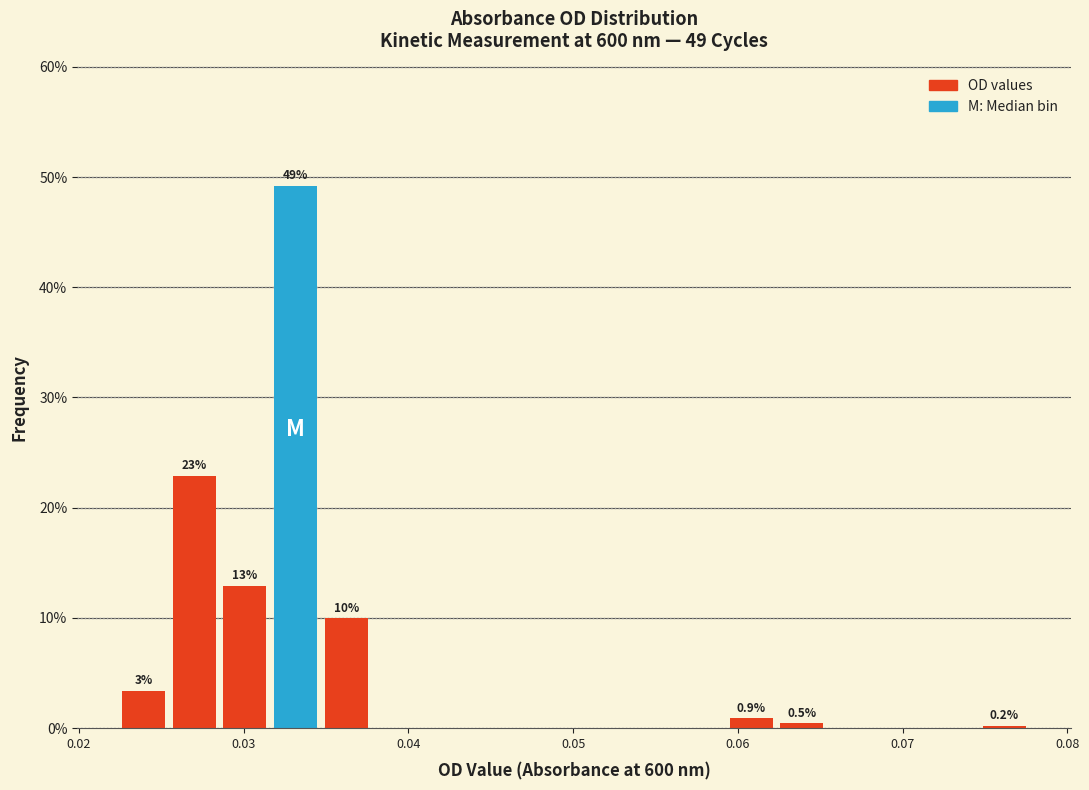

Around what value on the x-axis is the tallest bar? Give the approximate position of its centre, as read against the axis.

0.033